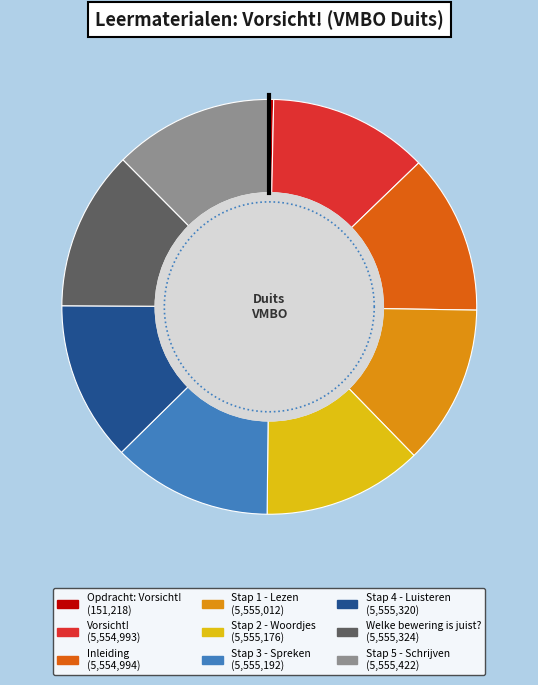

What is the change in value from Inleiding to Stap 5 - Schrijven?

+428